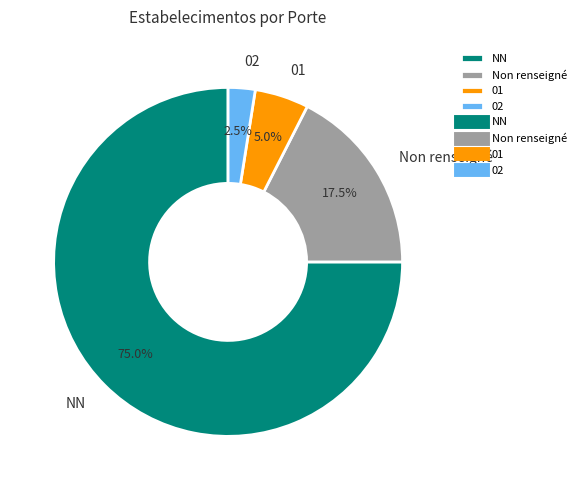

How many slices are in this pie chart?

4